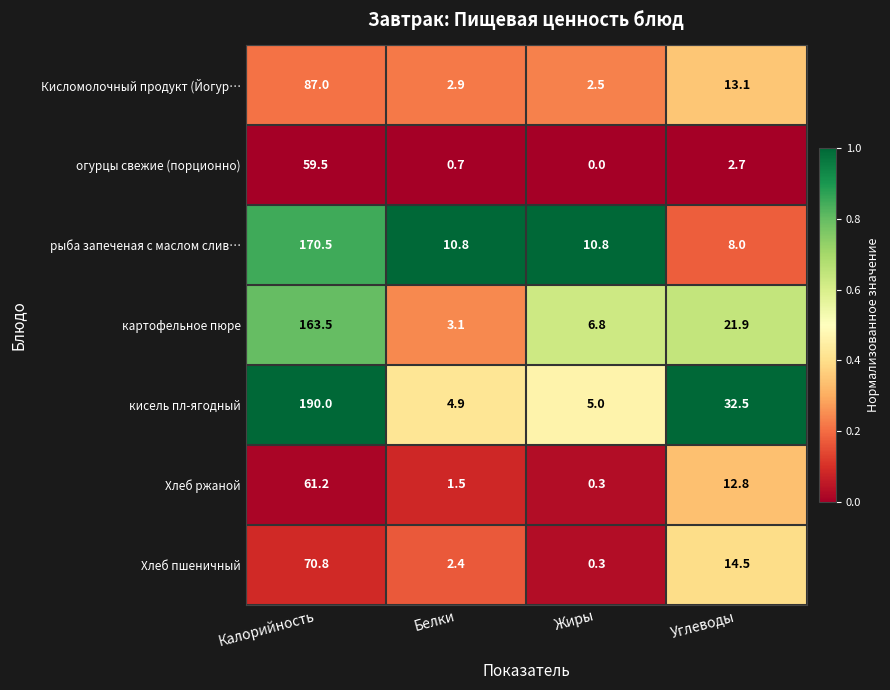

List the series in order of their peak value, lowest first.

огурцы свежие (порционно), Хлеб ржаной, Хлеб пшеничный, Кисломолочный продукт (Йогур…, картофельное пюре, рыба запеченая с маслом слив…, кисель пл-ягодный